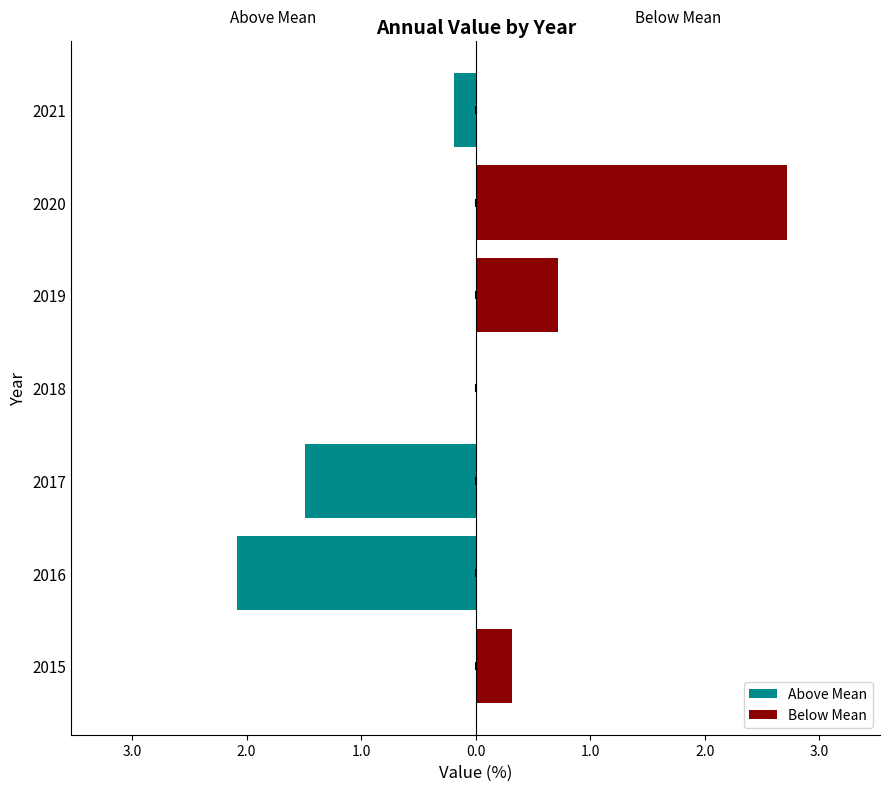

Rank the series at 2020 from highest to lowest value.

Below Mean, Above Mean